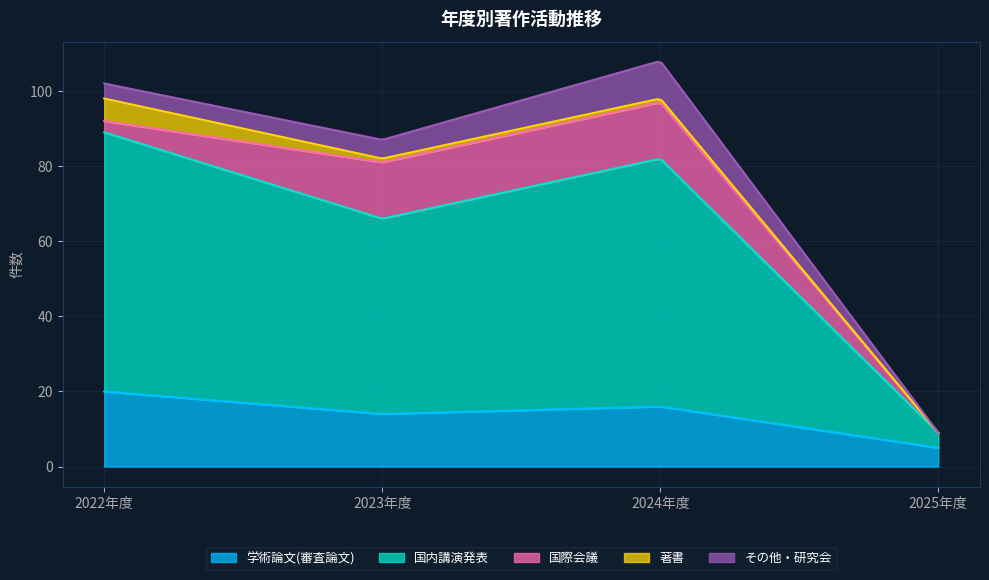

Count the number of categories in the chart.

4